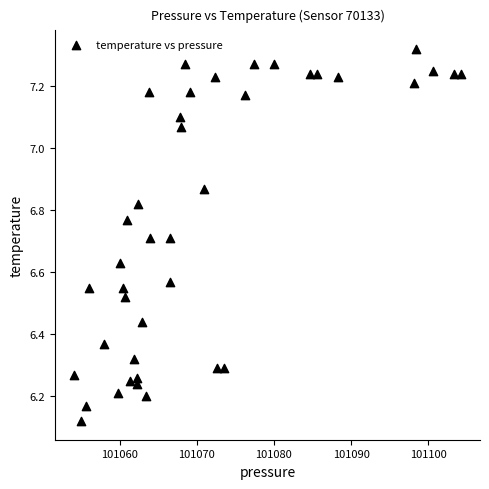

What is the range of Y values (max minus min)?

1.2